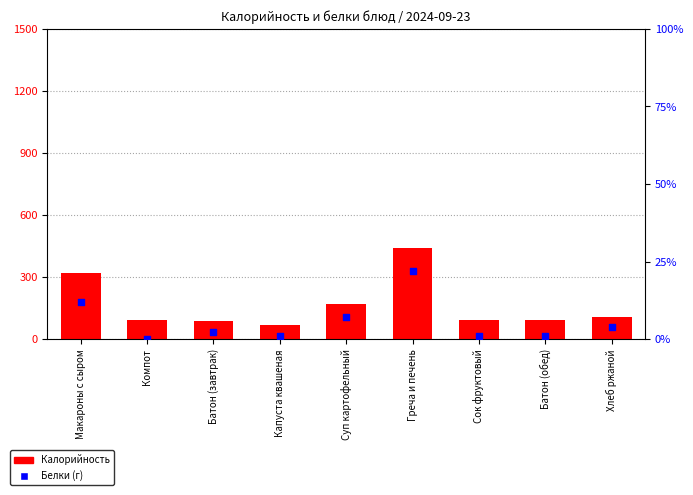

Which series contains the lowest Y value?

Белки